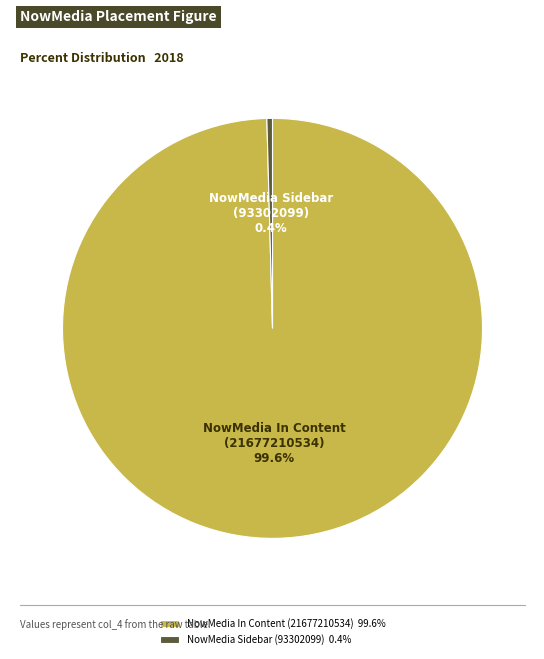

What is the smallest slice in the pie chart?

NowMedia Sidebar (93302099)